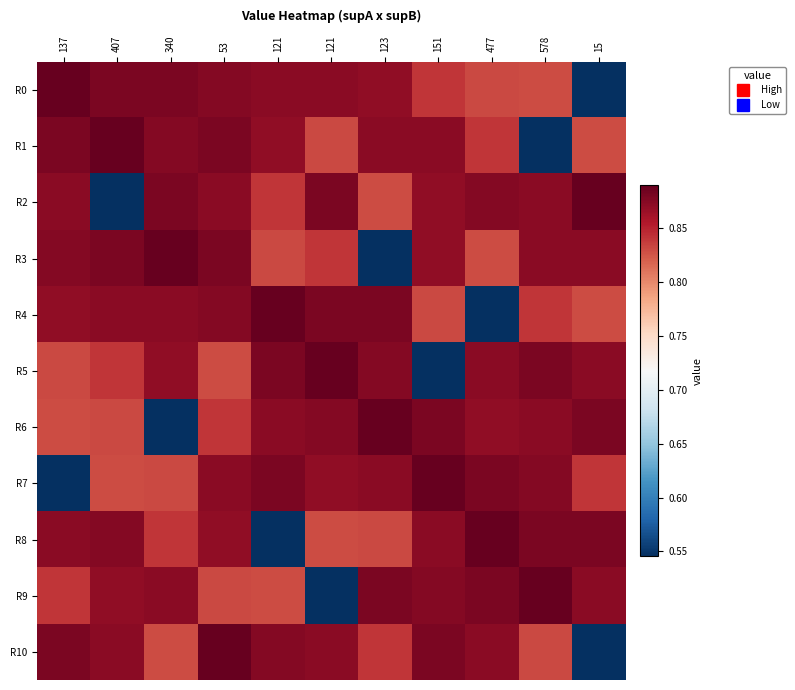

What is the total value across all series at 340?

9.2